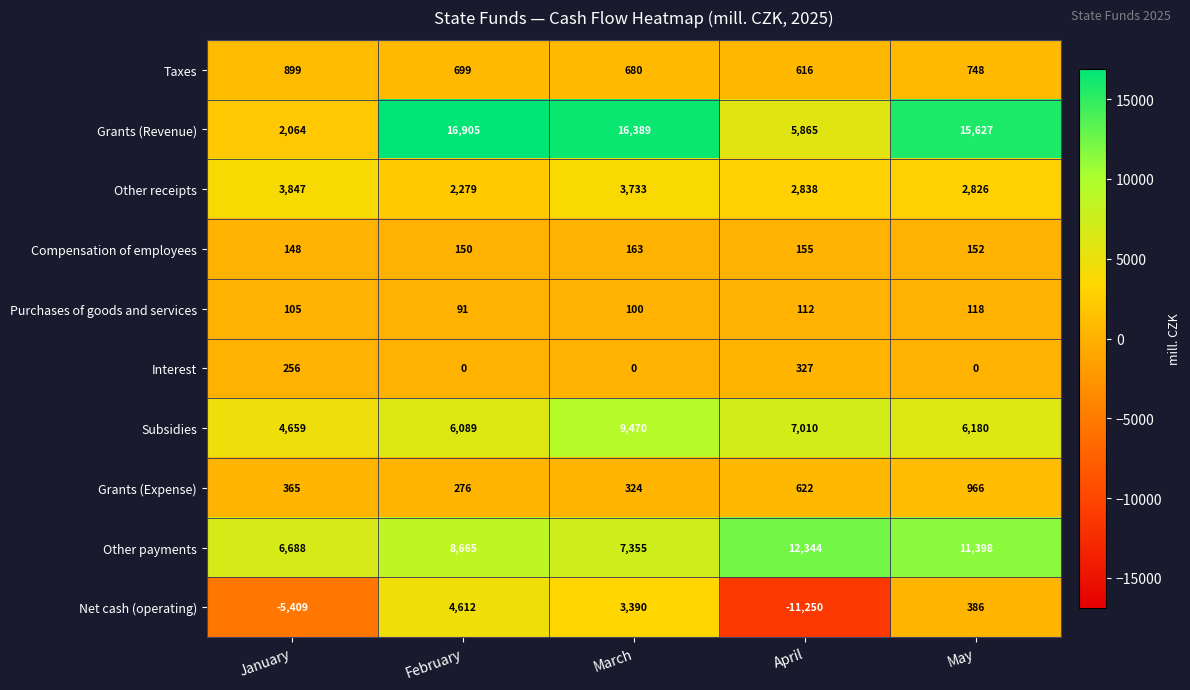

What value does the Other receipts series have at March?

3733